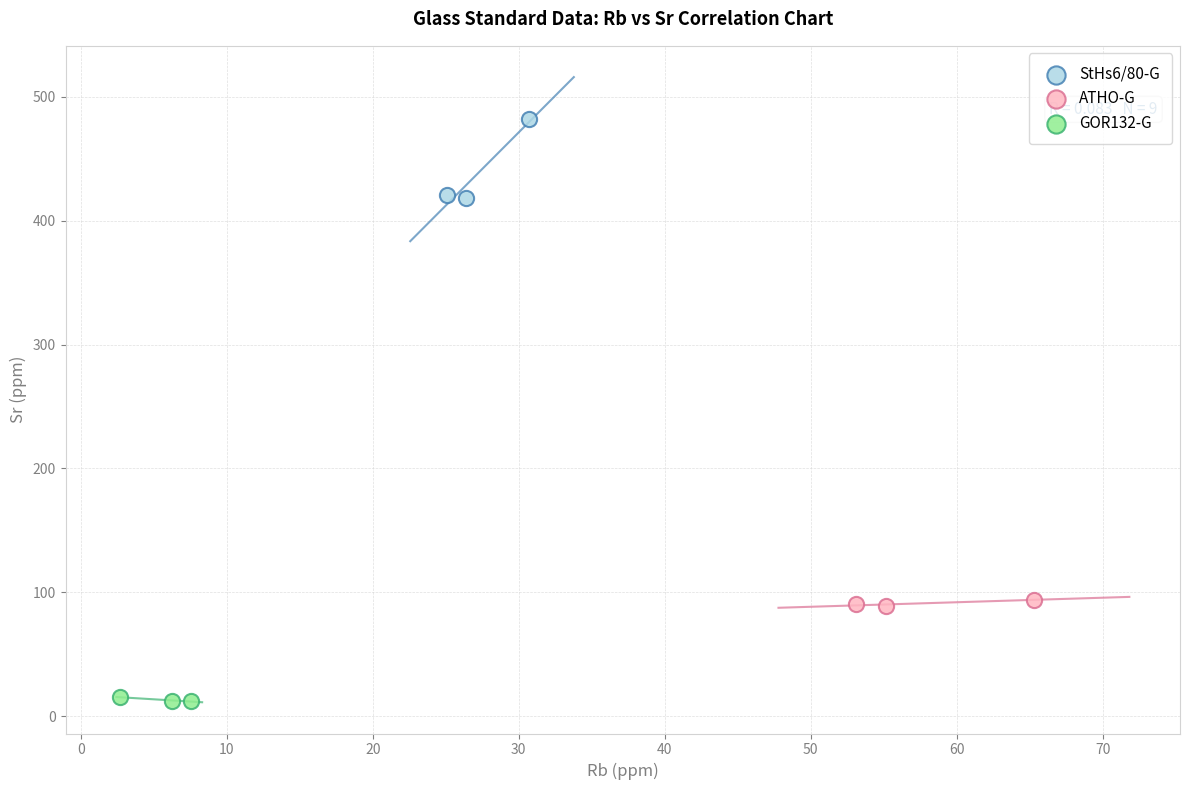

Which series has the widest spread of Y values?

StHs6/80-G